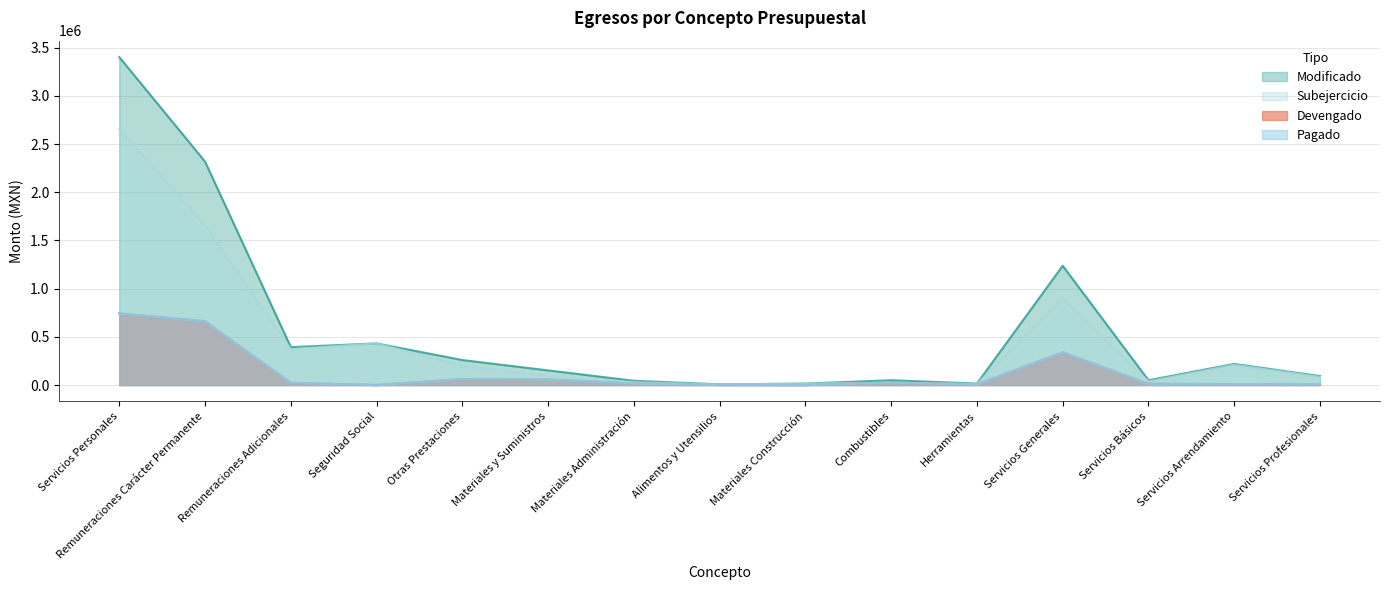

Which label corresponds to the smallest value in the chart?

Seguridad Social